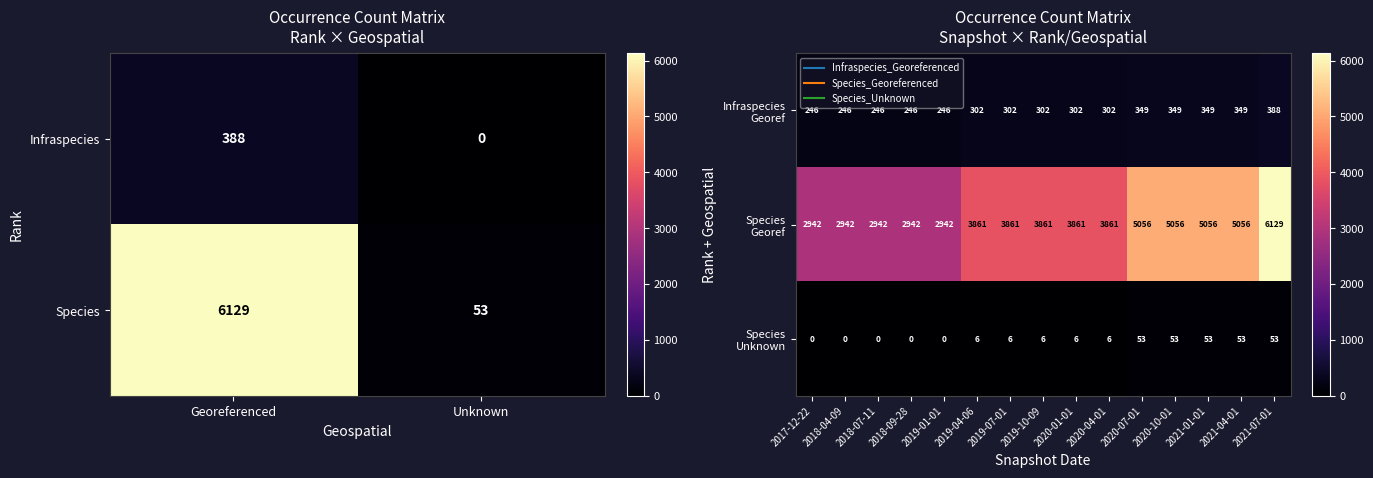

At which label does Infraspecies reach its peak?

Georeferenced